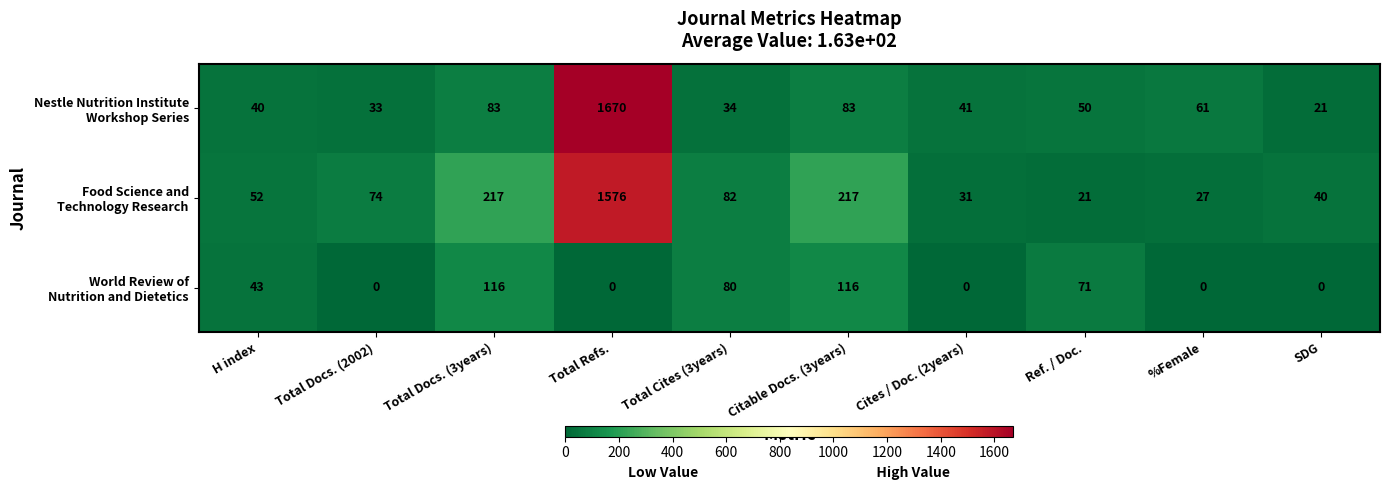

What is the total value across all series at Total Cites (3years)?

196